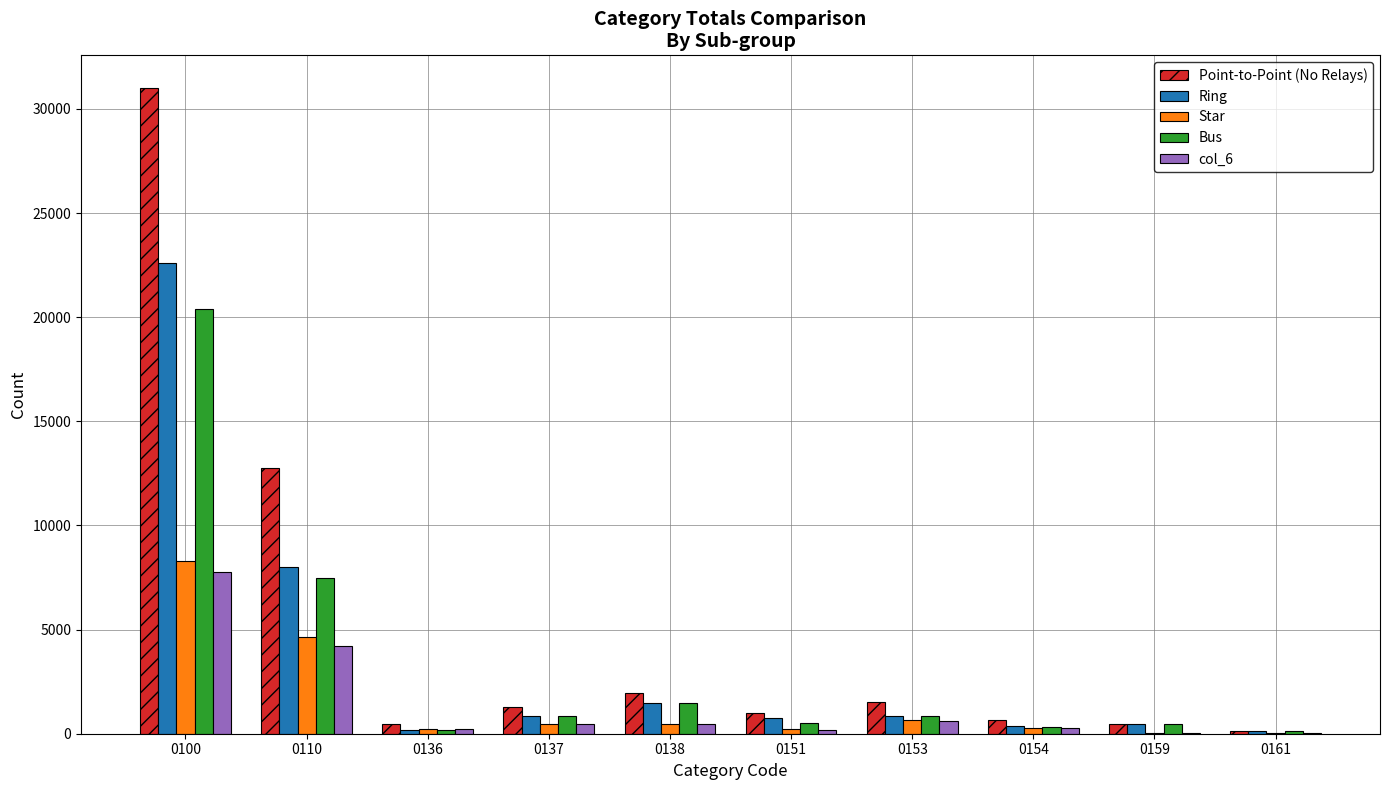

Between 0100 and 0159, which series saw the biggest shift?

Point-to-Point (No Relays)